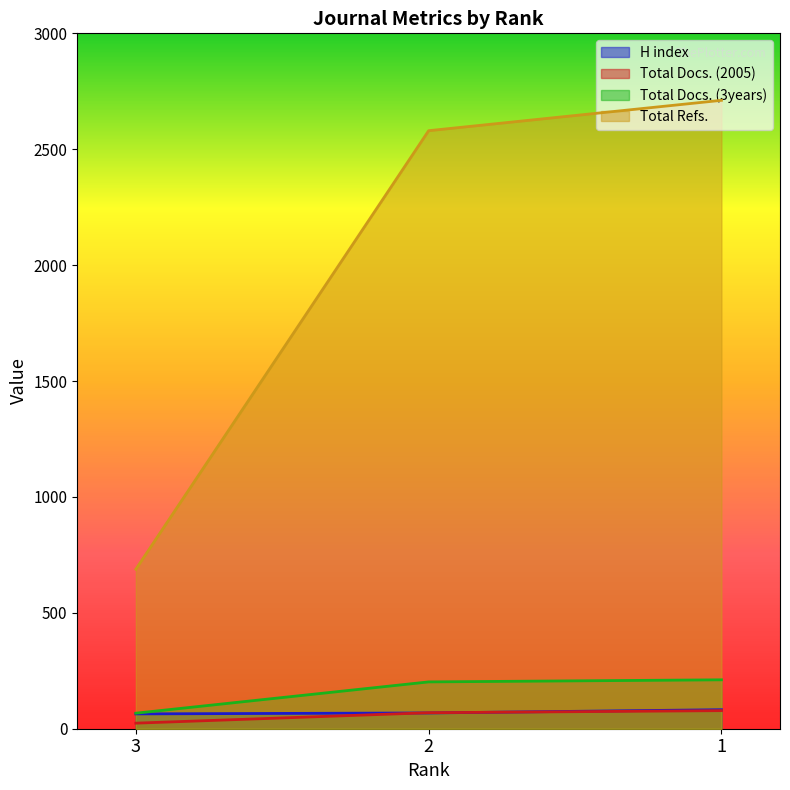

What is the smallest value displayed?

24